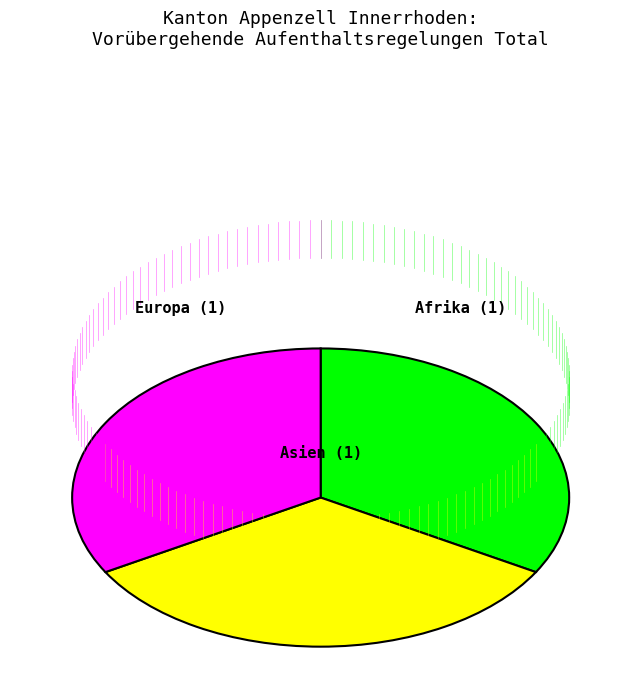

Is there any slice that represents more than half of the pie?

No